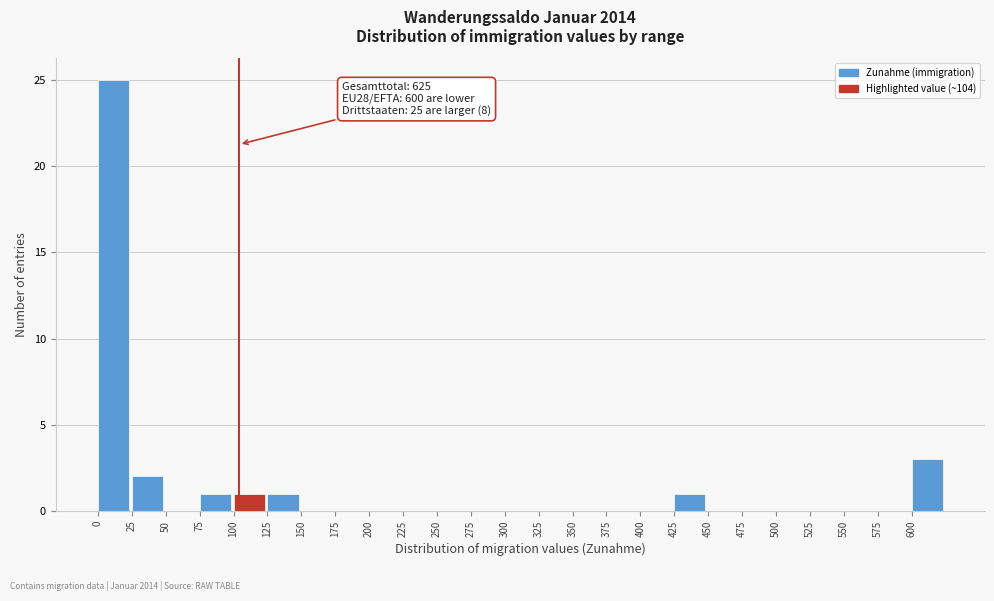

Which range on the x-axis has the tallest bar?

0 to 25